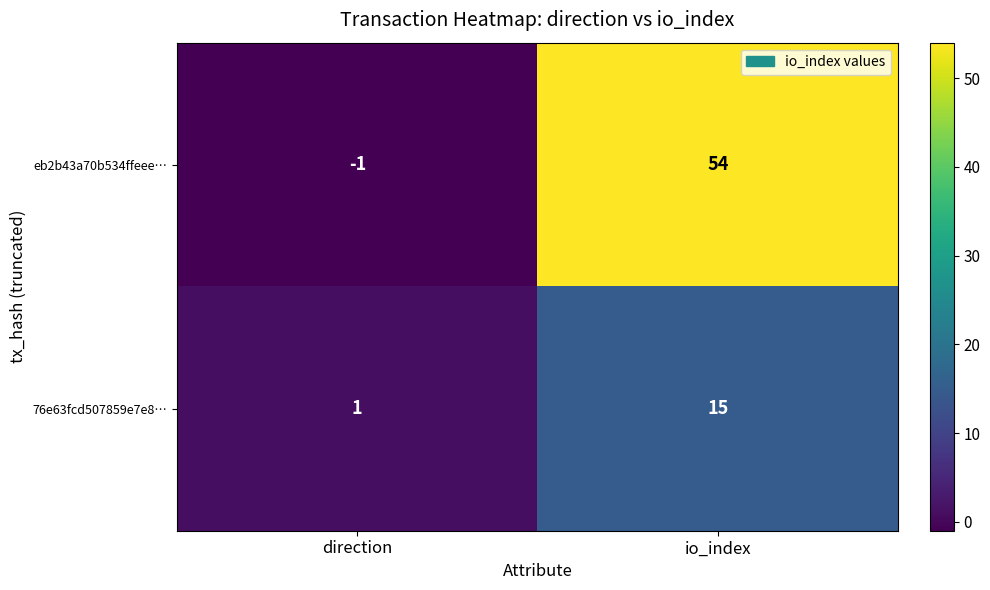

Which series has the largest total across all categories?

eb2b43a70b534ffeee…